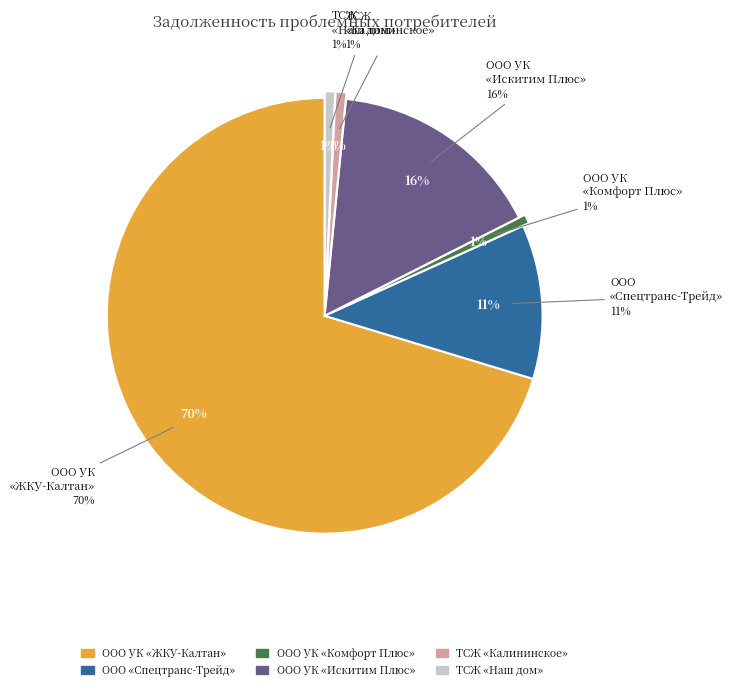

Count the number of slices in the pie.

6